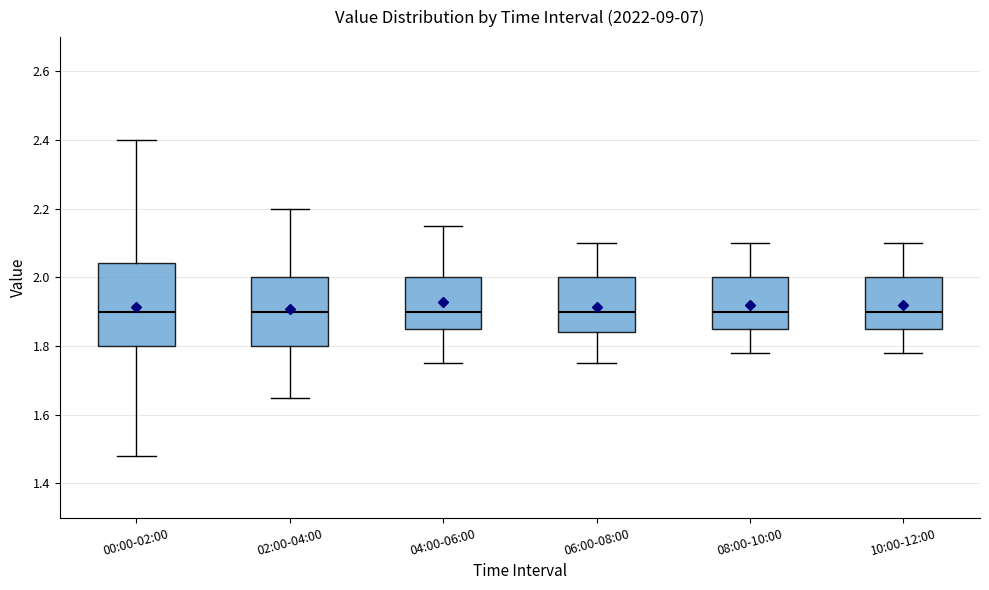

Comparing the boxes themselves (not the whiskers), which one is the tallest?

00:00-02:00